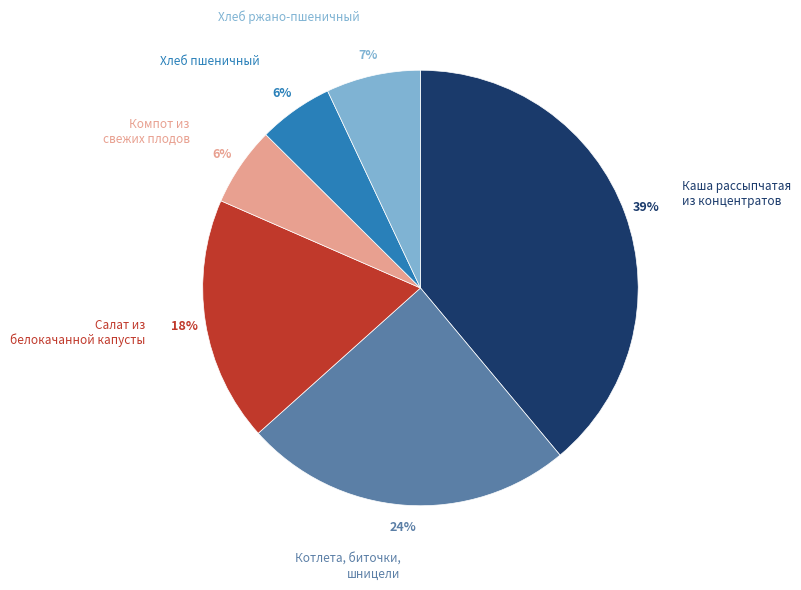

How many segments does this pie chart have?

6